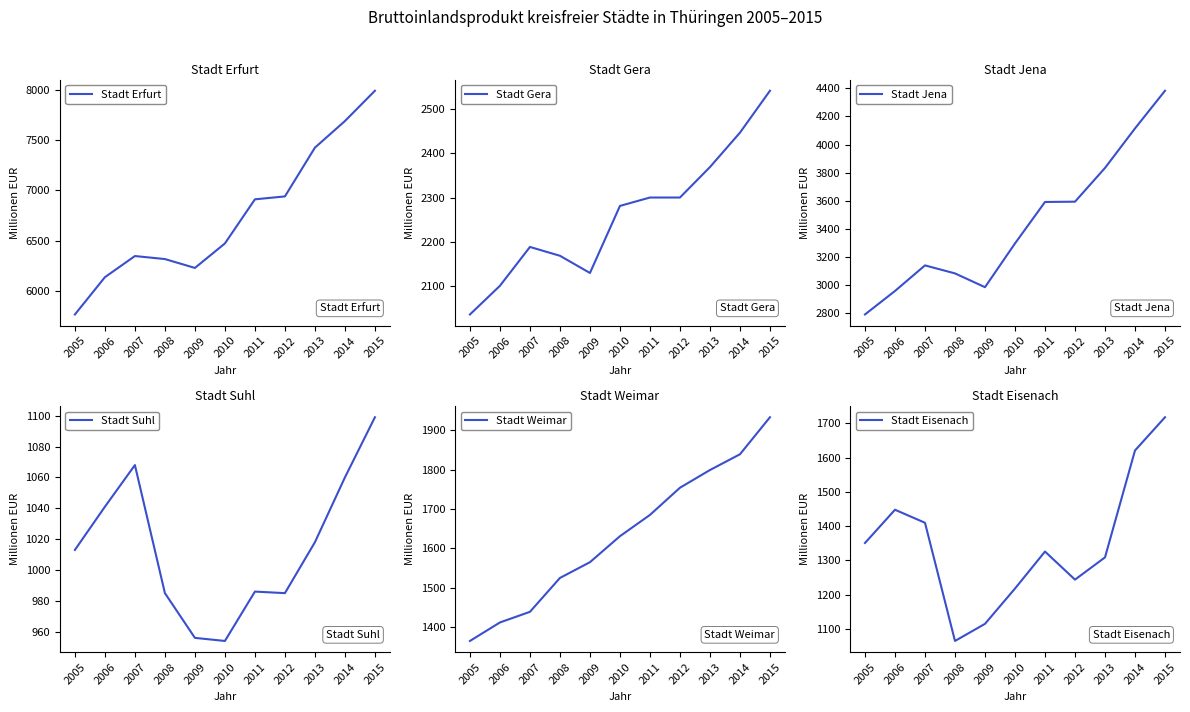

What is the difference between the maximum and second lowest values in the Stadt Gera series?

442